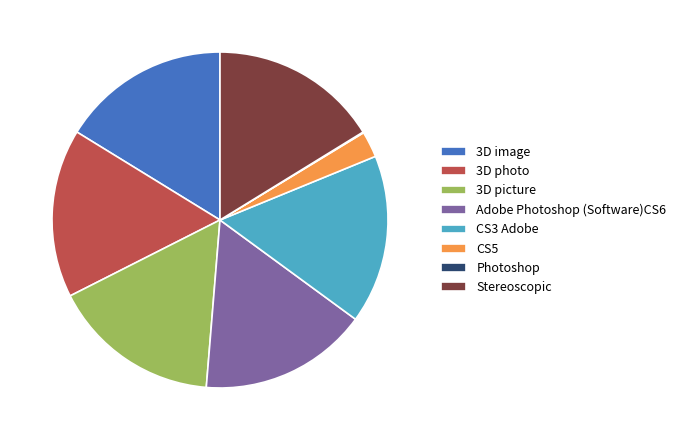

Do CS5 and Stereoscopic together represent more than half of the pie?

No